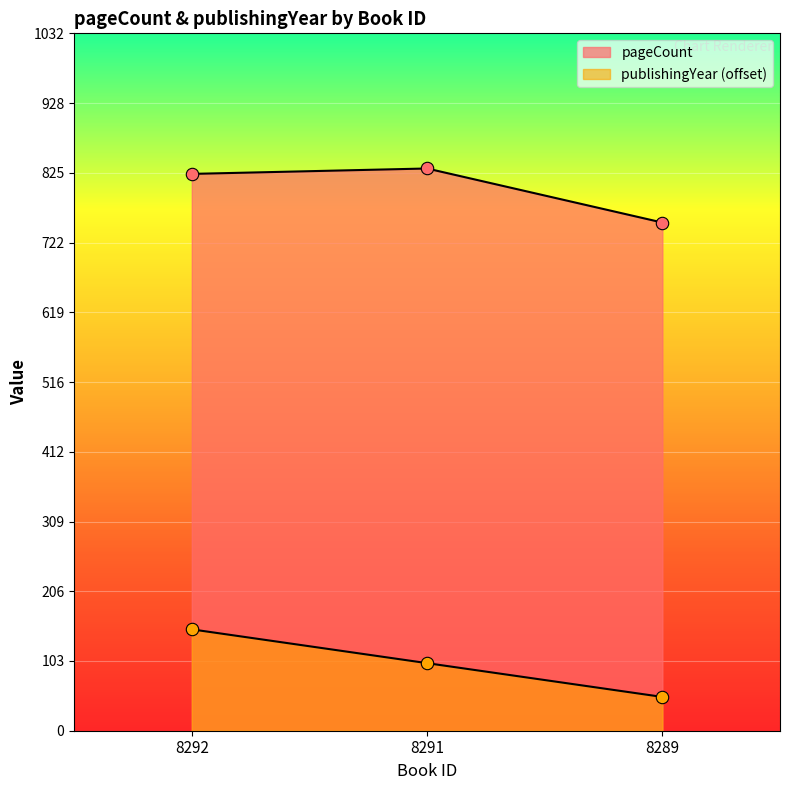

Is the value of pageCount at 8291 greater than the value of publishingYear at 8291?

Yes